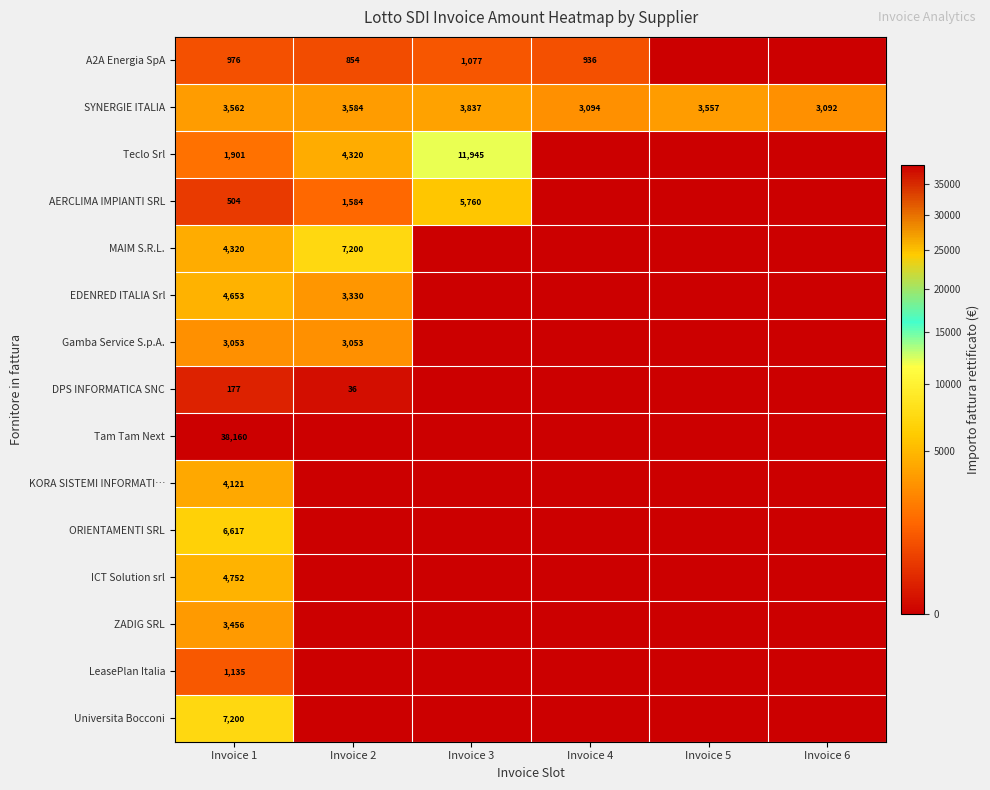

What is the total value across all series at Invoice 1?

84587